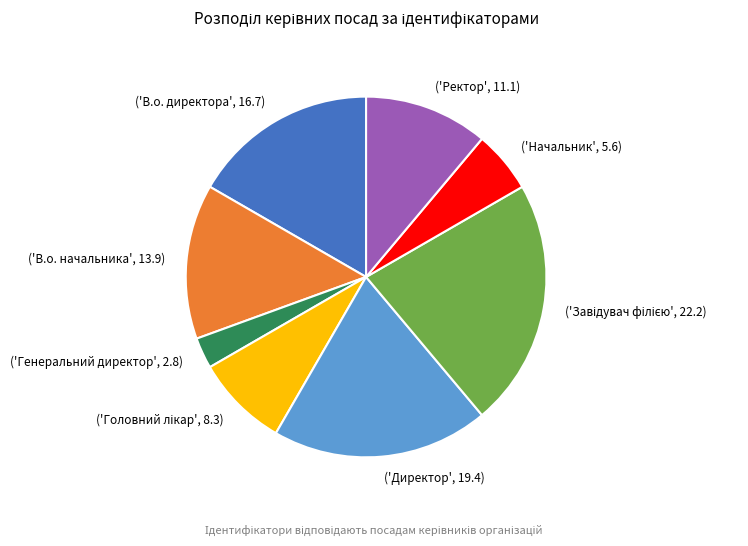

Which category has the smallest portion of the pie?

('Генеральний директор', 2.8)